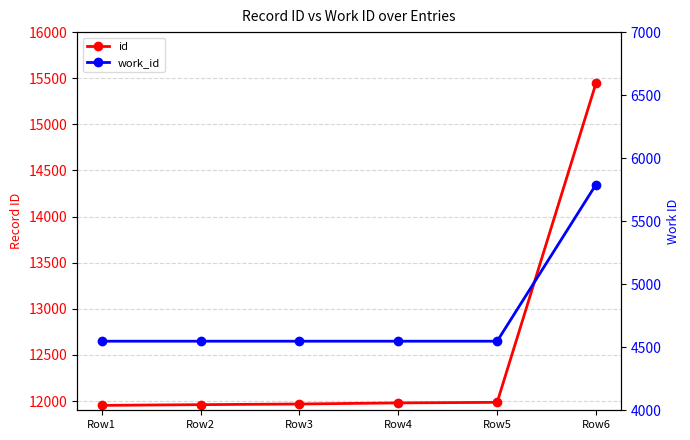

True or false: id and work_id intersect in this chart.

False